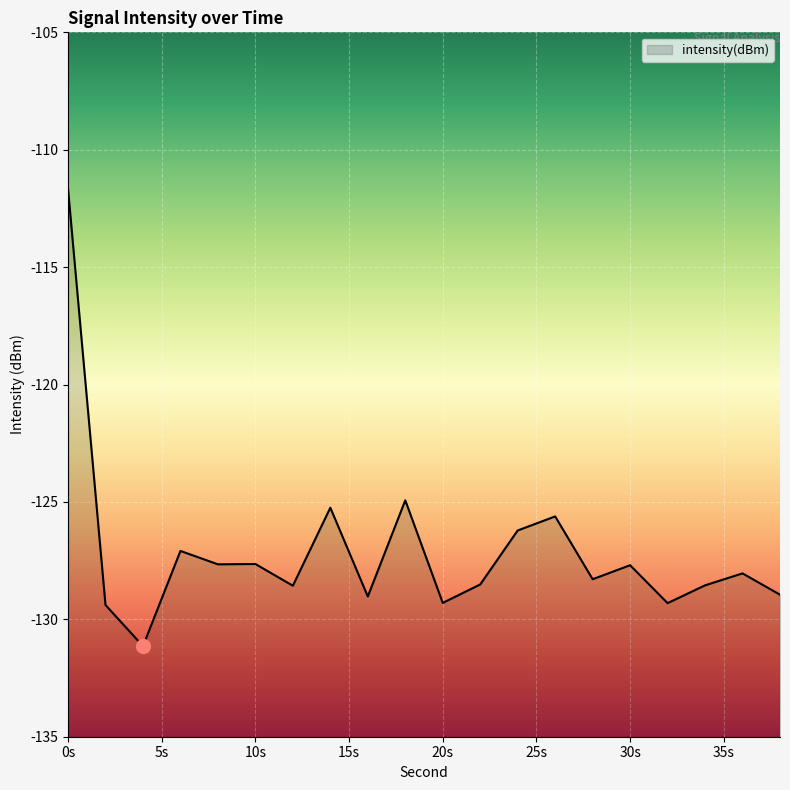

True or false: the data shows -172.1 at 6.

False